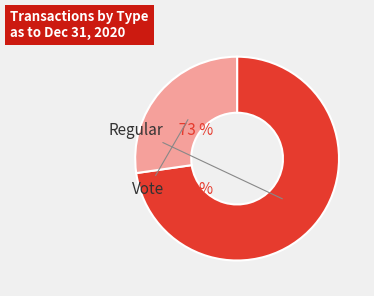

To the nearest percent, what portion does Vote represent?

27%